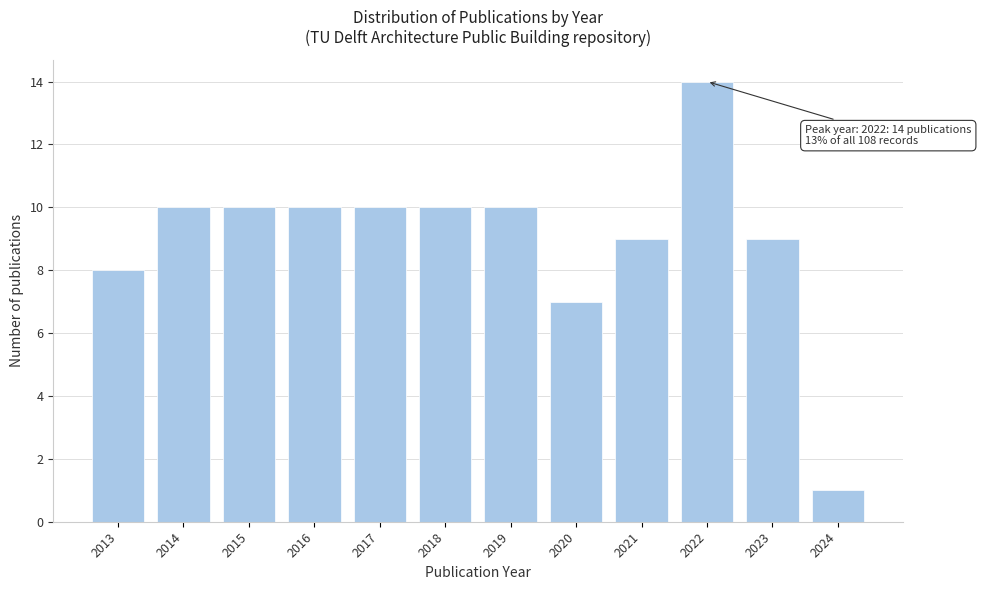

Reading left to right, list all the values displayed in this chart.

2013=8	2014=10	2015=10	2016=10	2017=10	2018=10	2019=10	2020=7	2021=9	2022=14	2023=9	2024=1